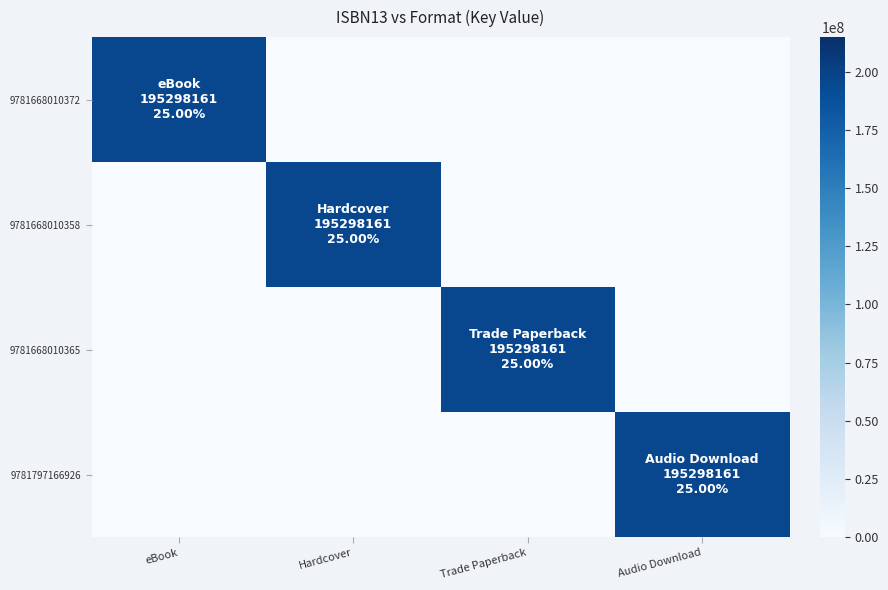

Reading right to left, extract all data points from this chart.

9781668010372: Audio Download=0	Trade Paperback=0	Hardcover=0	eBook=195298161
9781668010358: Audio Download=0	Trade Paperback=0	Hardcover=195298161	eBook=0
9781668010365: Audio Download=0	Trade Paperback=195298161	Hardcover=0	eBook=0
9781797166926: Audio Download=195298161	Trade Paperback=0	Hardcover=0	eBook=0